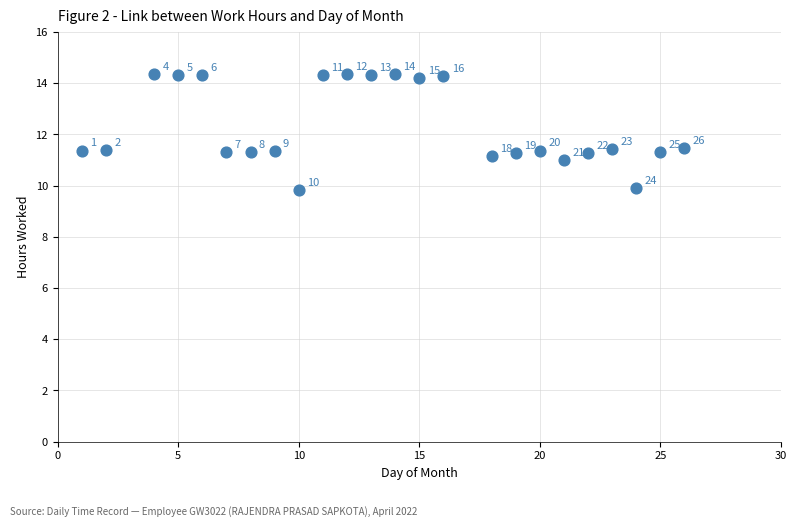

What Y value in the scatter plot is closest to 12?

11.5